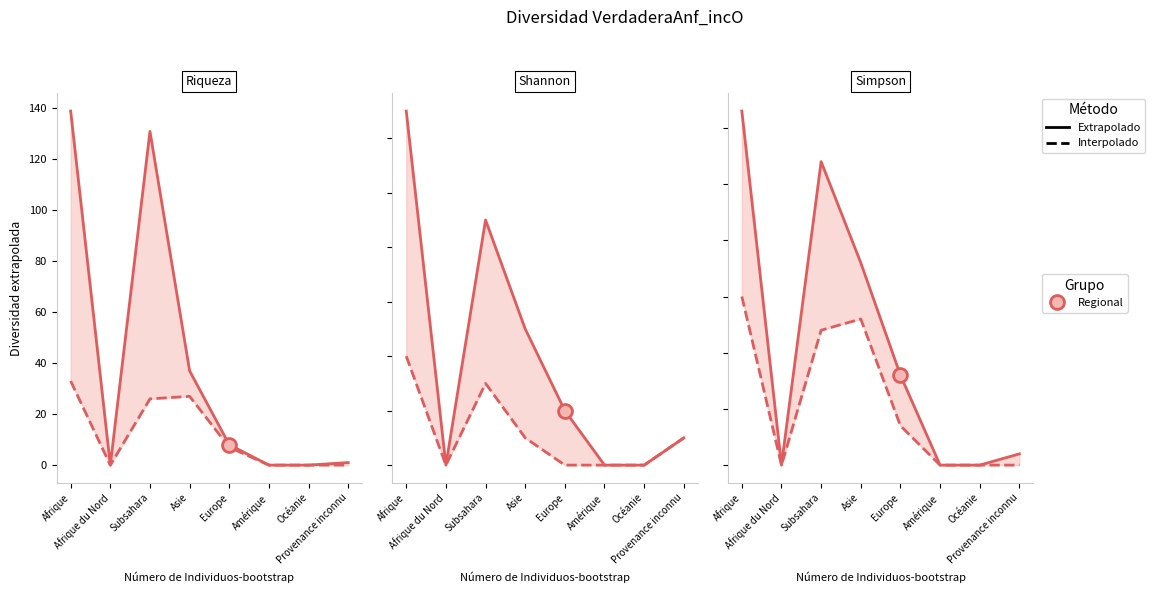

True or false: Interpolado and Extrapolado cross at least once.

False